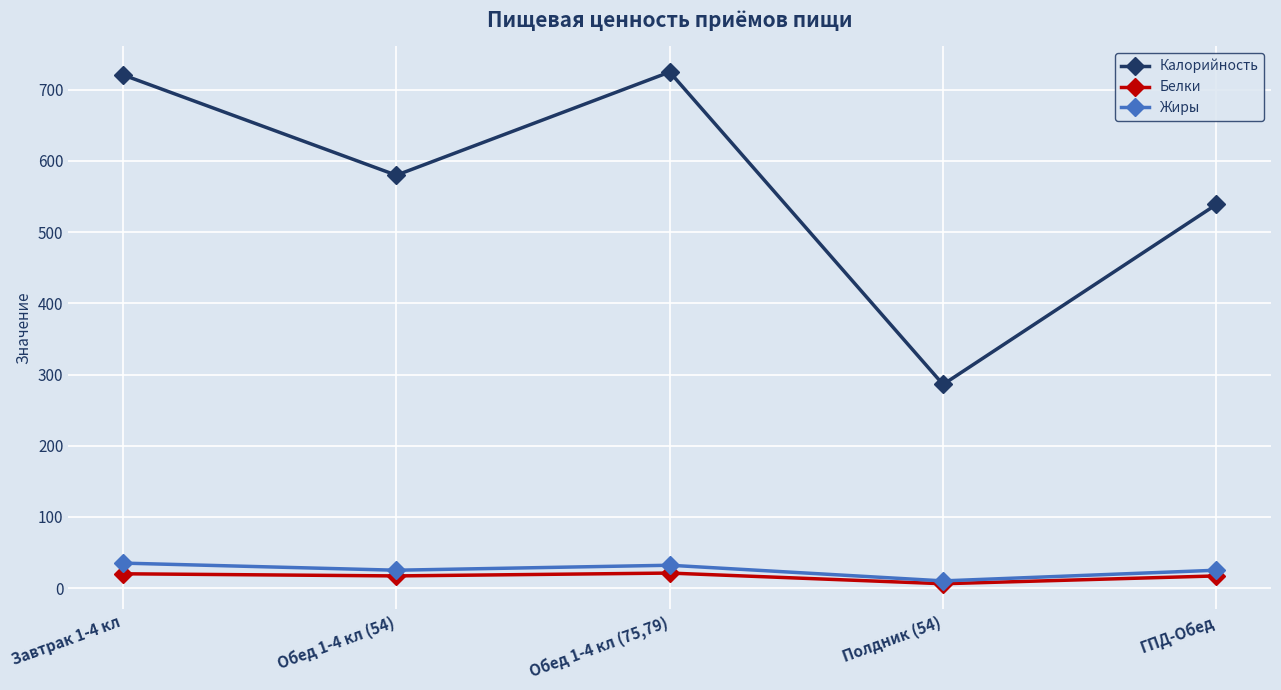

Is it true that Жиры equals 35 at Завтрак 1-4 кл?

True